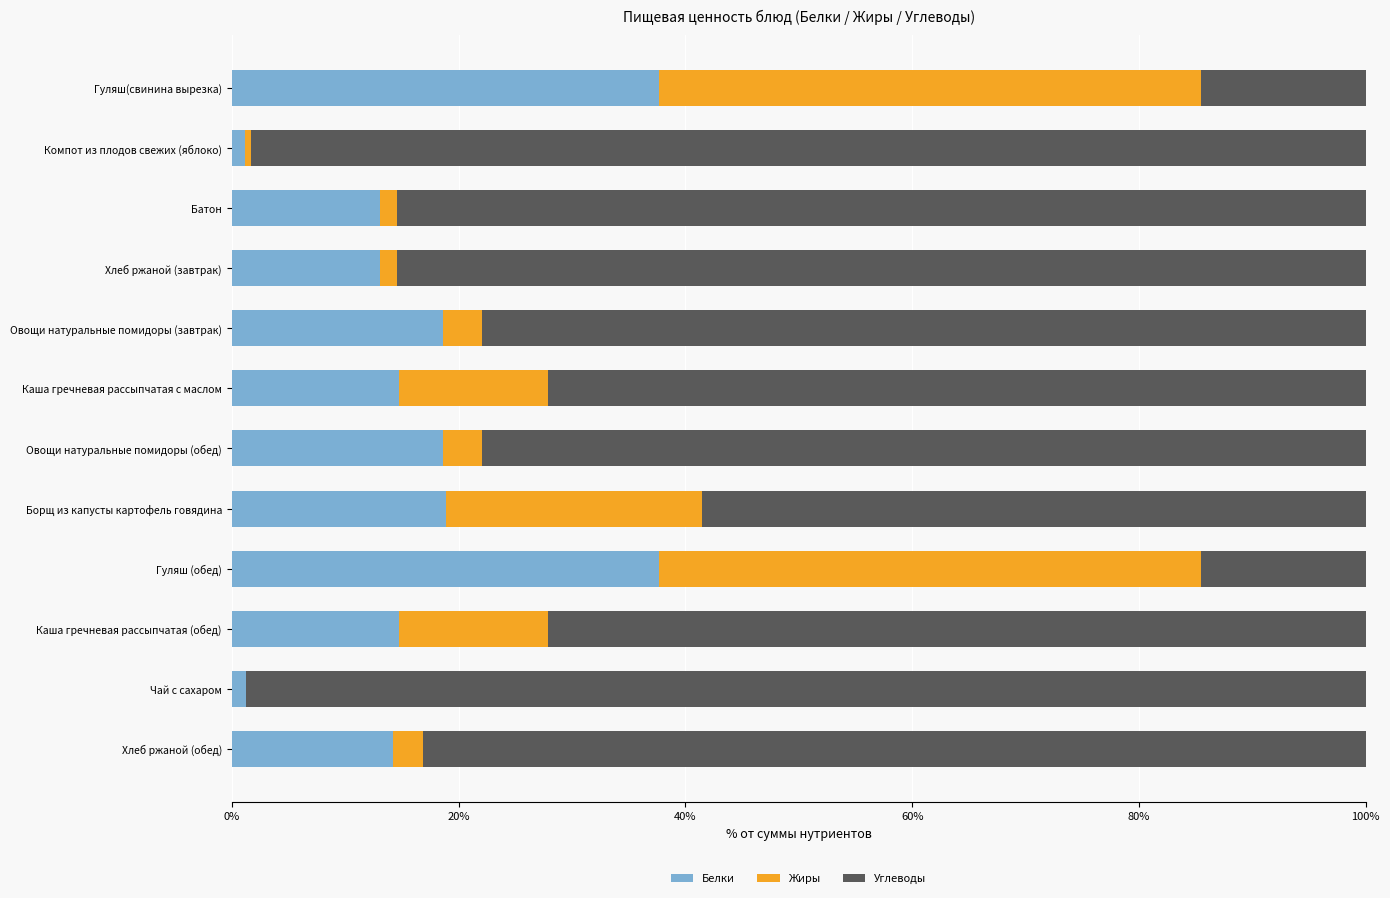

What are all the series names shown in the legend?

Белки, Жиры, Углеводы